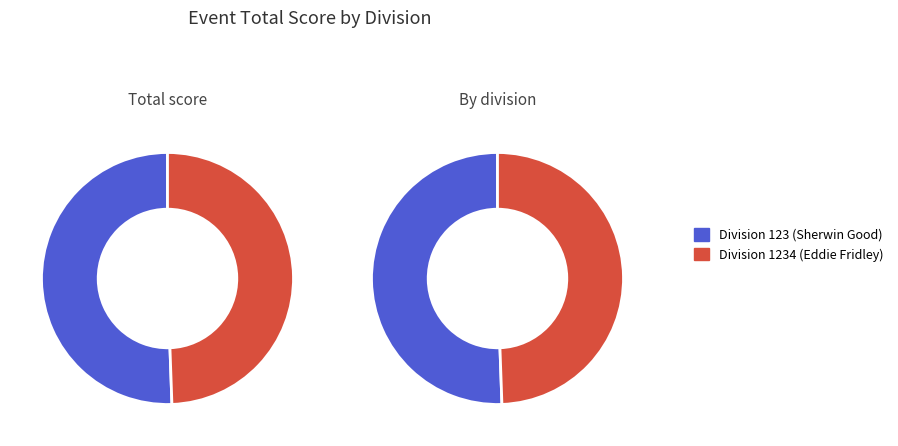

Between 123 and 1234, which is larger?

123